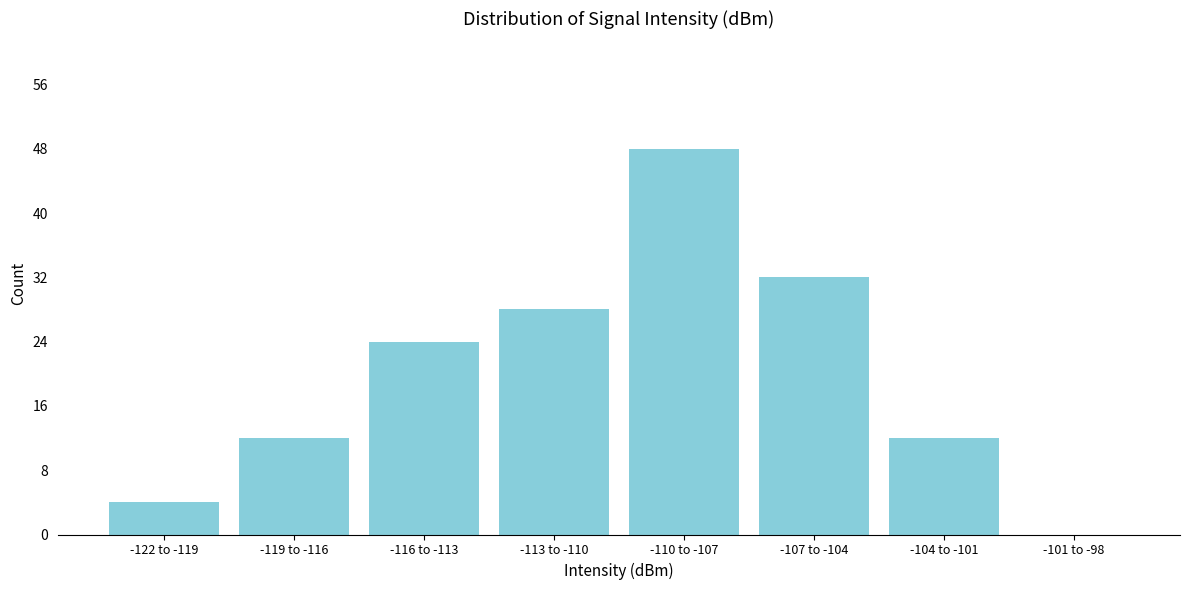

Reading right to left, list all the values displayed in this chart.

-101 to -98=0	-104 to -101=12	-107 to -104=32	-110 to -107=48	-113 to -110=28	-116 to -113=24	-119 to -116=12	-122 to -119=4